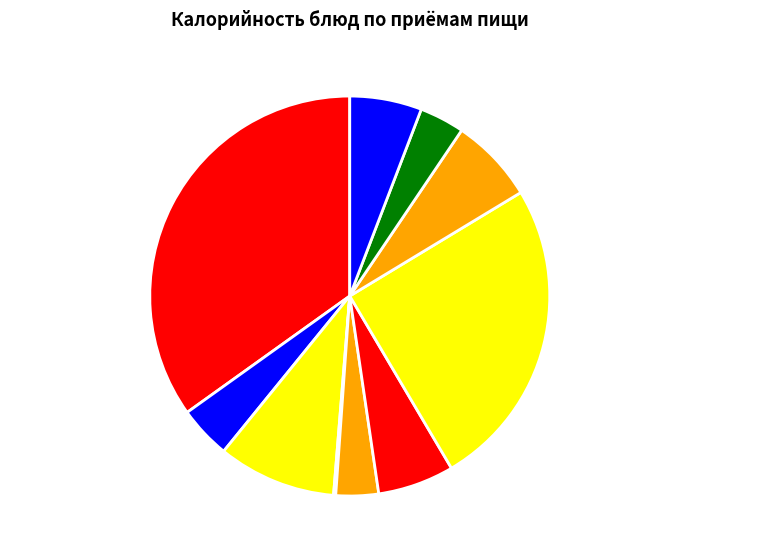

Does any single category account for the majority?

No